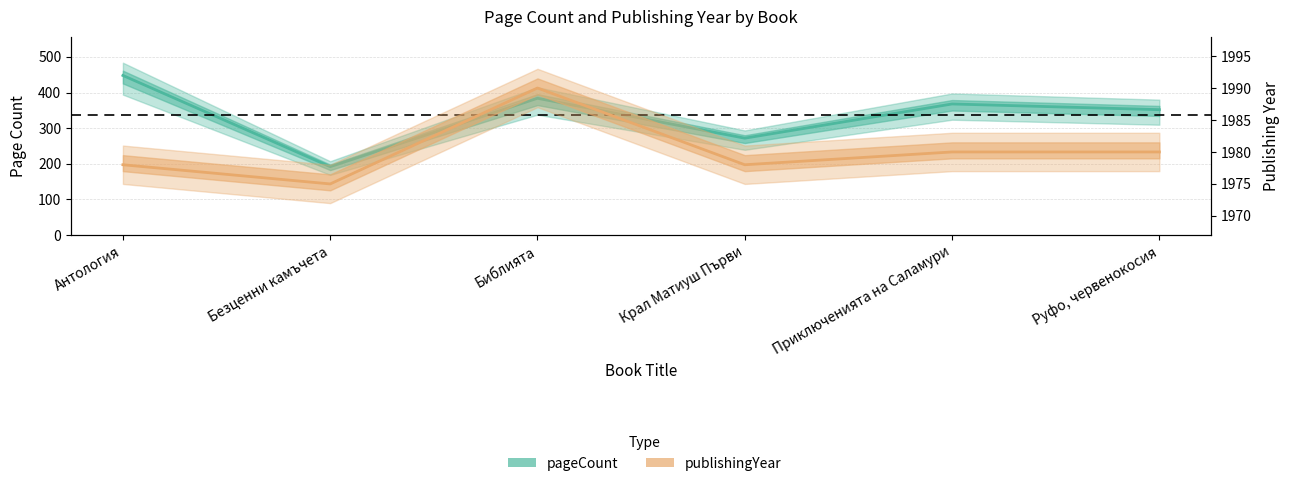

What is the label of the 3rd point from the left?

Библията